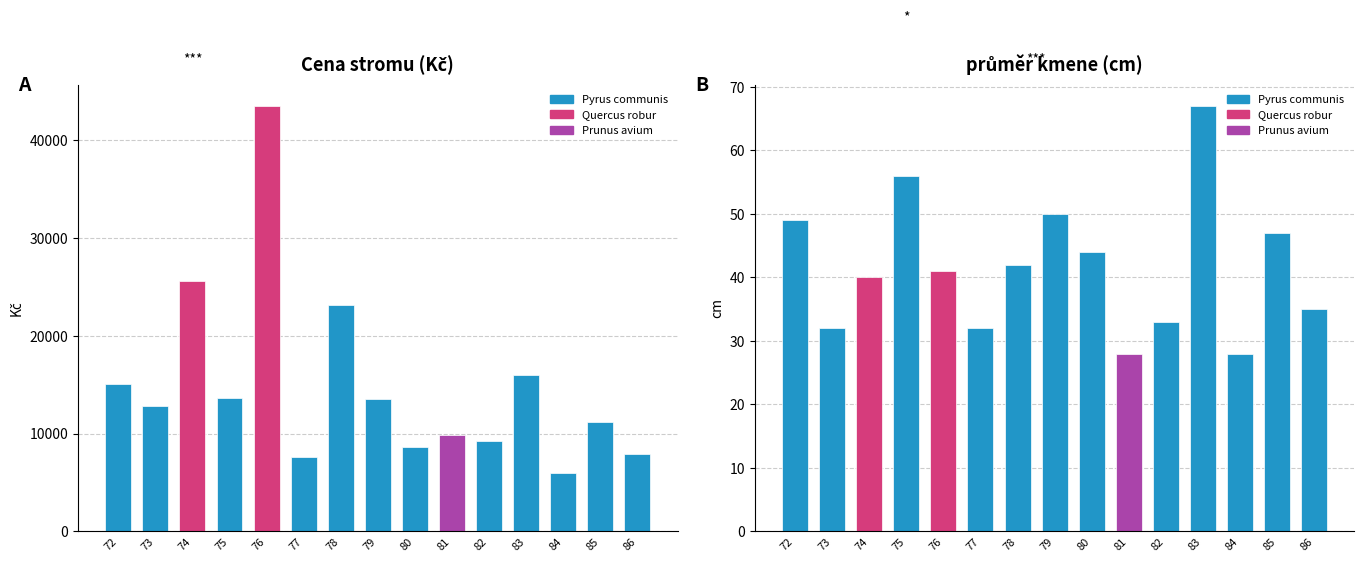

List the series in order of their peak value, highest first.

Cena stromu (Kč), průměr kmene (cm)